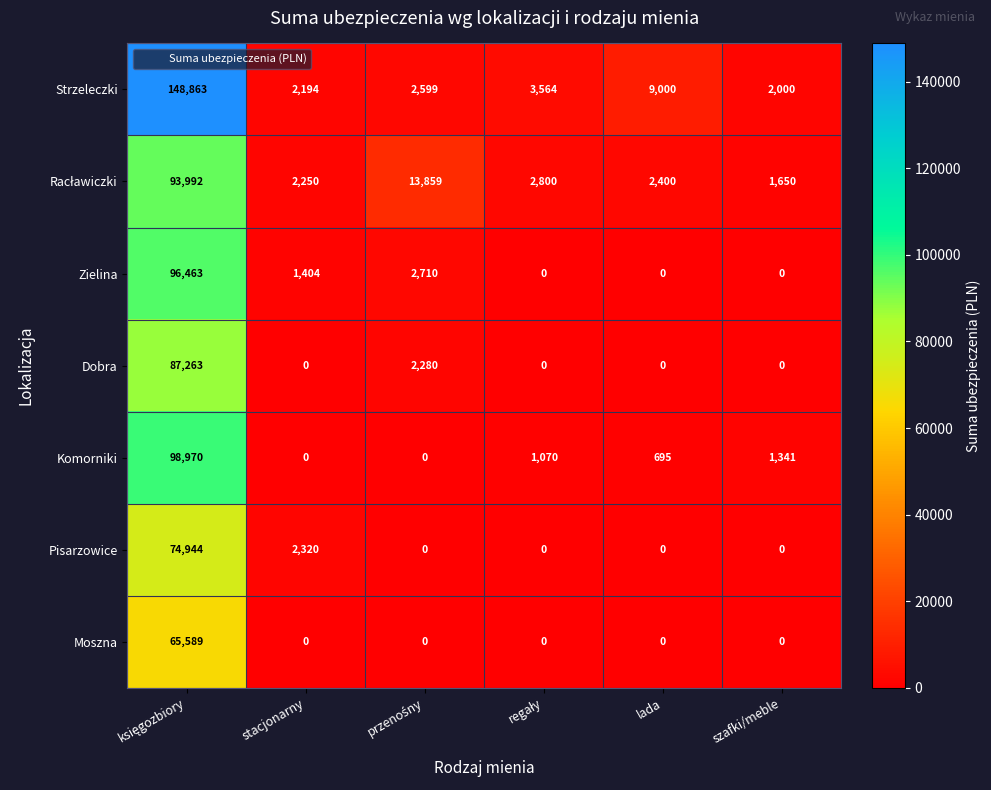

True or false: Dobra has a value of 48424 at stacjonarny.

False